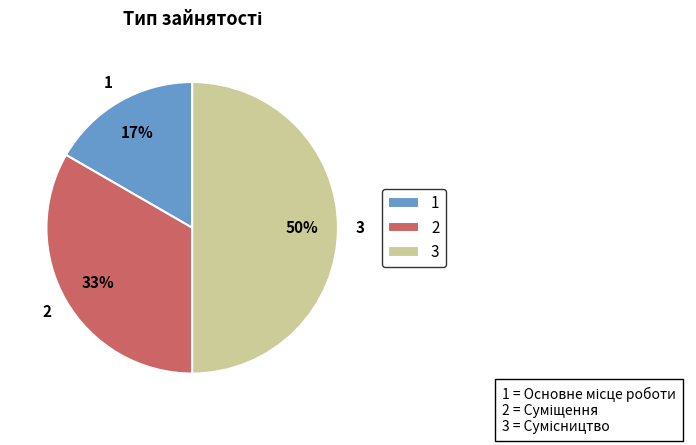

How many slices are in this pie chart?

3